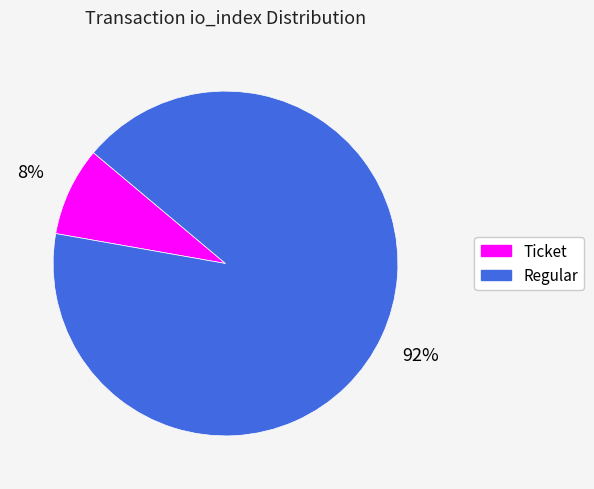

To the nearest percent, what is the combined percentage of Regular and Ticket?

100%